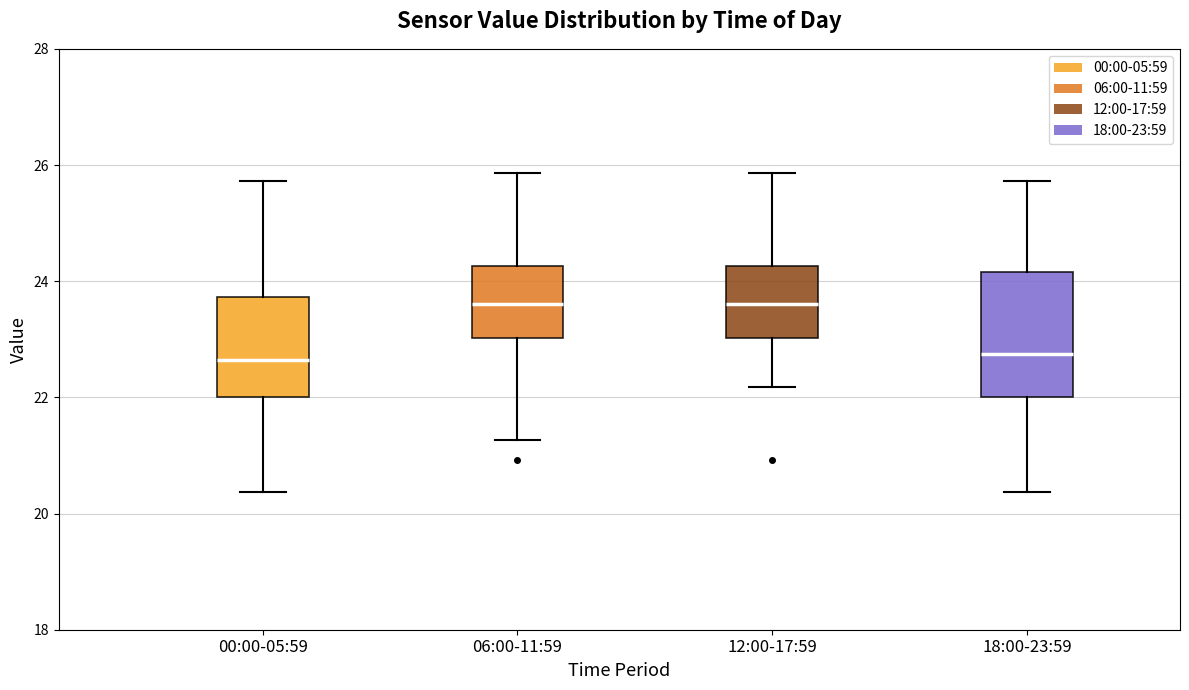

Which box is the tallest, from its lower edge to its upper edge?

18:00-23:59